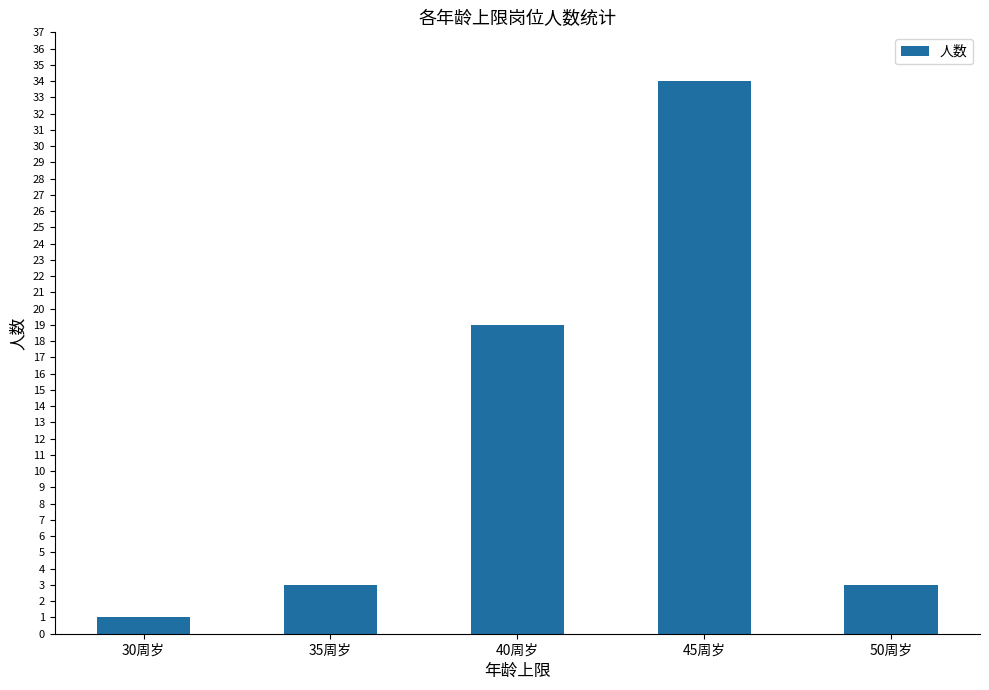

At which label is the value closest to 17?

40周岁